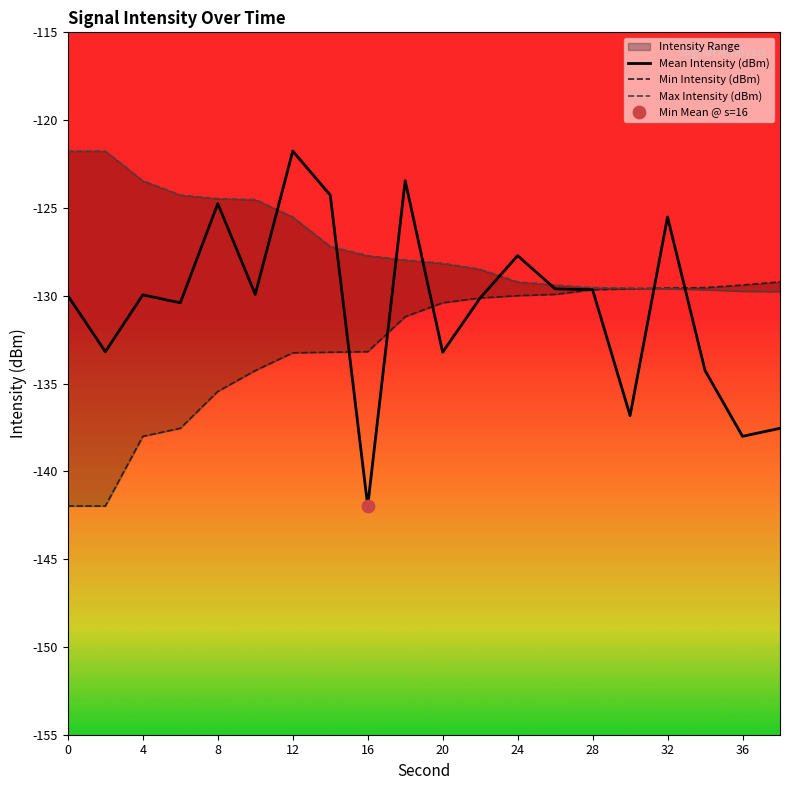

What is the lowest value of the Mean Intensity (dBm) series?

-142.0